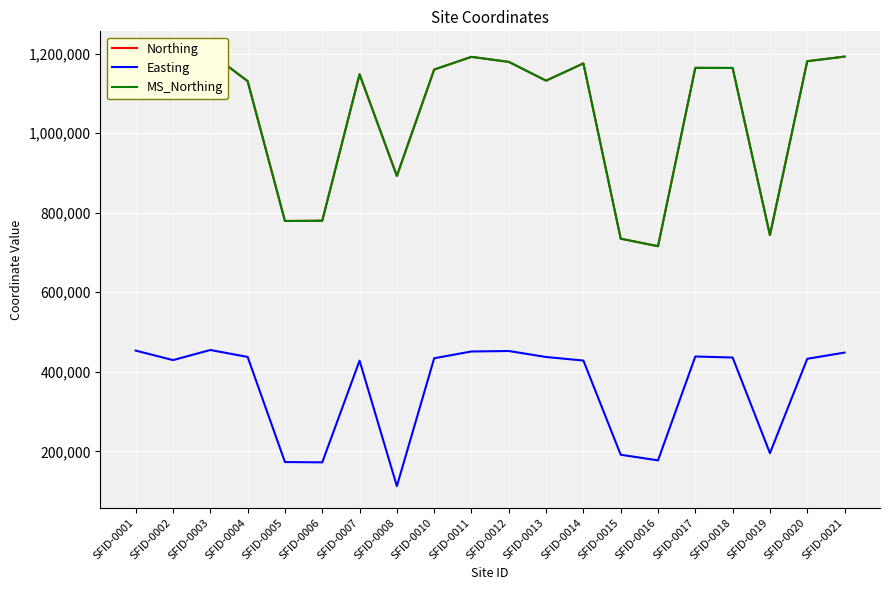

What is the lowest value of the MS_Northing series?

715800